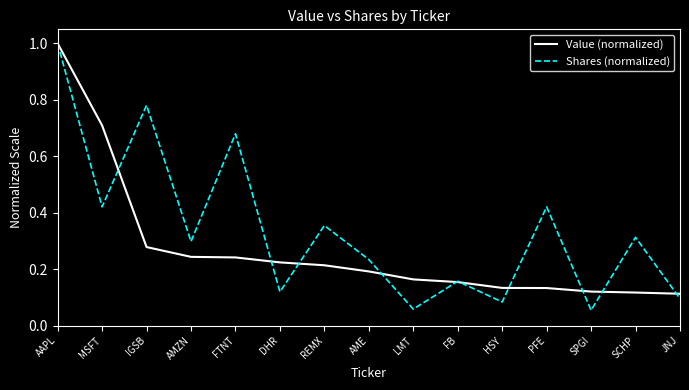

Count the Value (normalized) values in the range 0 to 1.

15